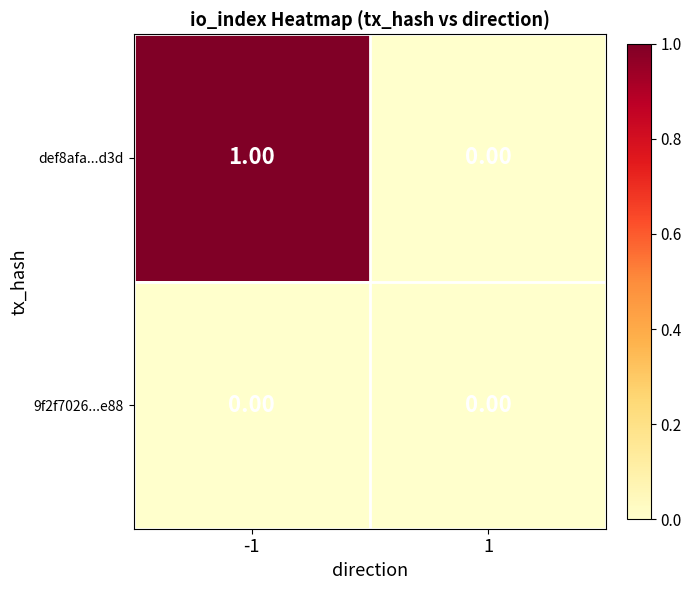

List the series in order of their overall mean, lowest first.

9f2f7026...e88, def8afa...d3d